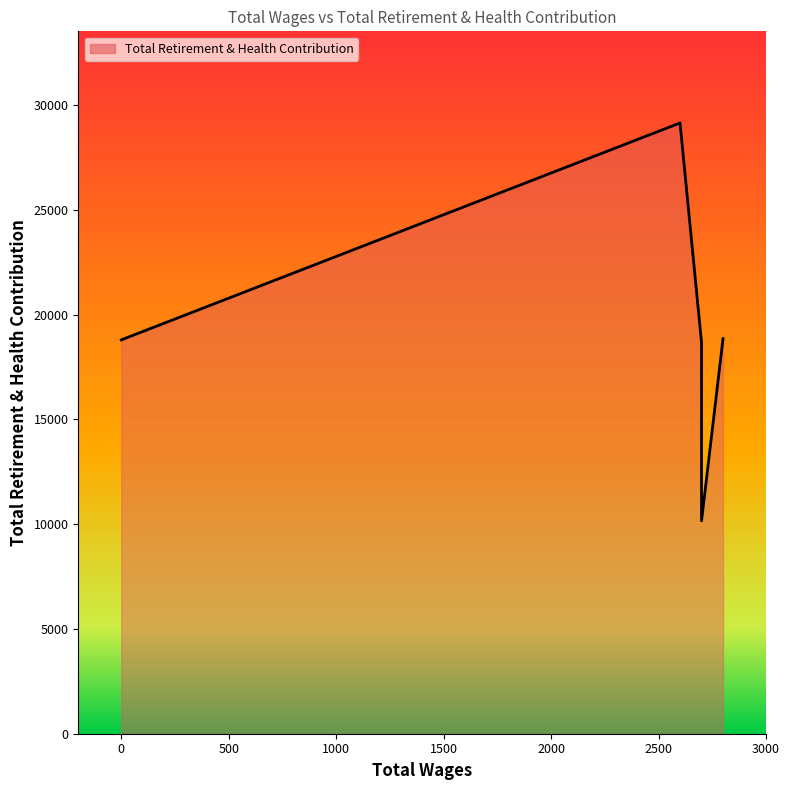

Count the number of data series in this chart.

1